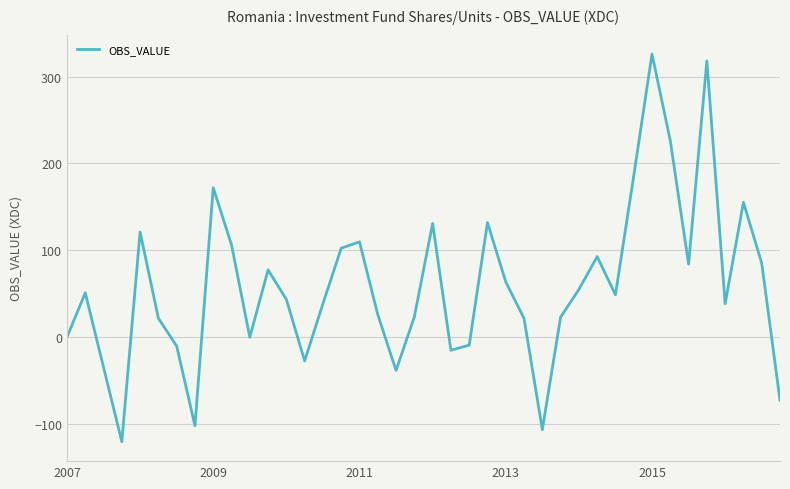

What is the minimum value shown in the chart?

-120.3